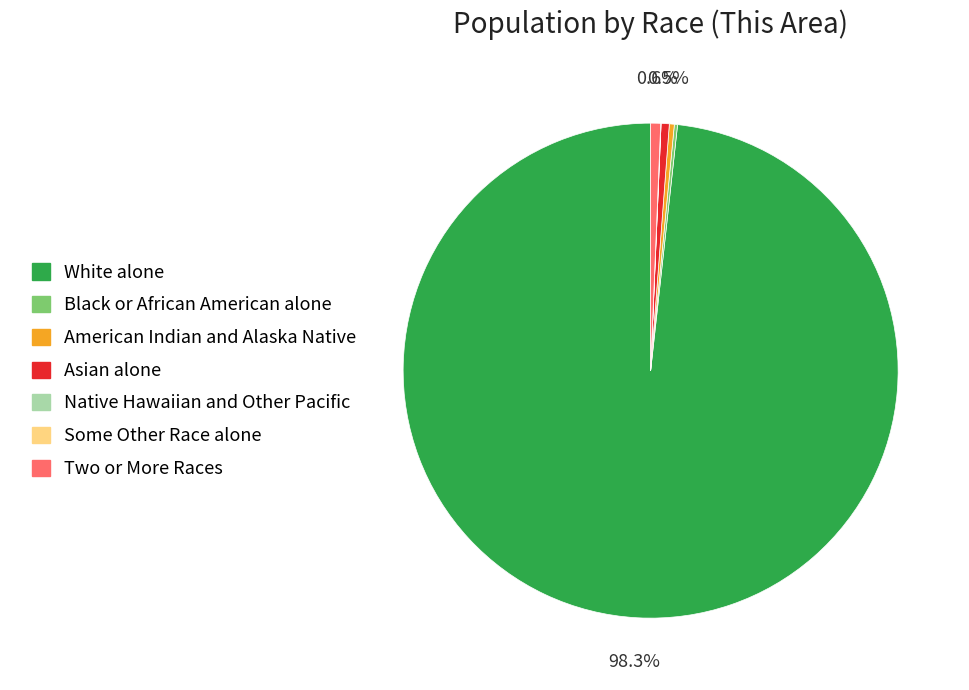

Is it true that White alone is 98% of the pie?

True